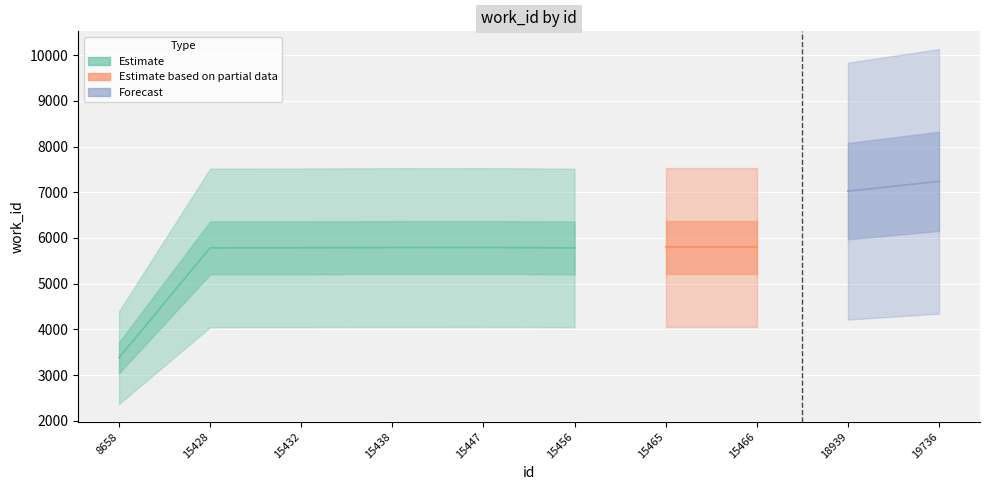

List the labels in order of value, largest first.

19736, 18939, 15465, 15466, 15447, 15438, 15432, 15428, 15456, 8658